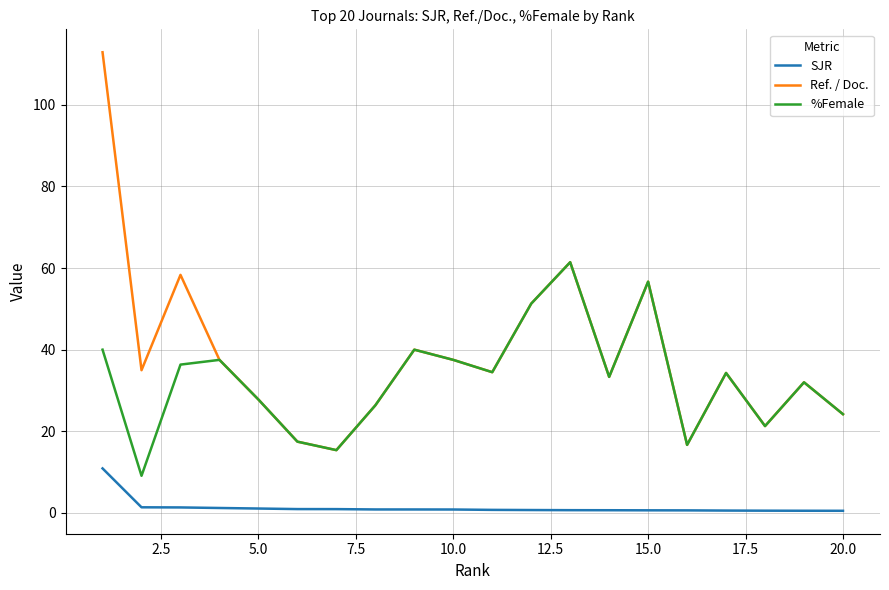

True or false: SJR and %Female intersect in this chart.

False